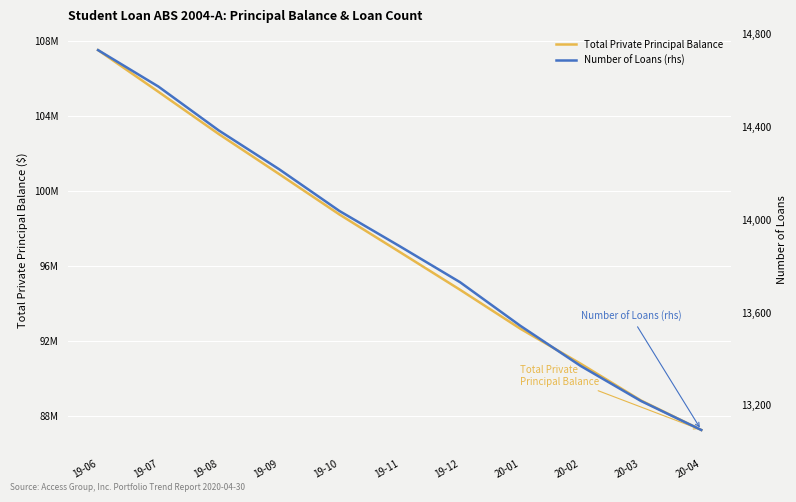

Reading left to right, transcribe all the data shown in this chart.

Total Private Principal Balance: 107490996.5	105268111.7	103015164.0	100883545.5	98725740.3	96724148.7	94709232.6	92630702.6	90762505.0	88801864.1	87227517.0
Number of Loans (rhs): 14731.0	14574.0	14385.0	14218.0	14038.0	13886.0	13731.0	13543.0	13370.0	13219.0	13094.0